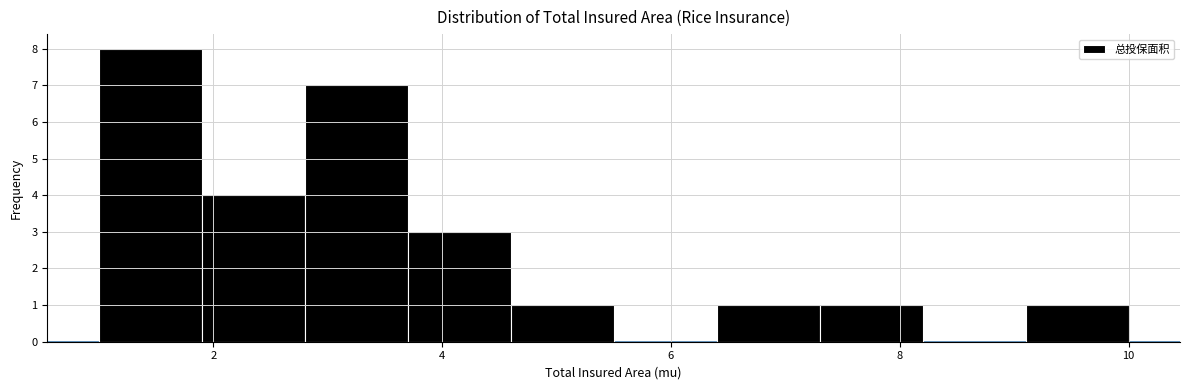

Which range on the x-axis has the tallest bar?

1.0 to 1.9